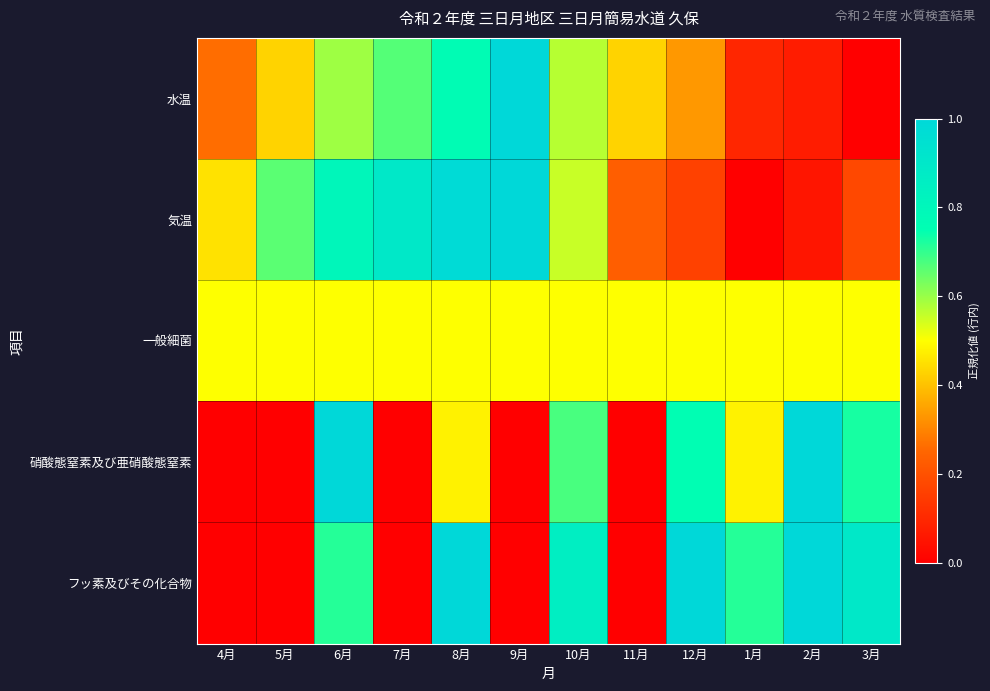

What is the total value across all series at 3月?

2.3